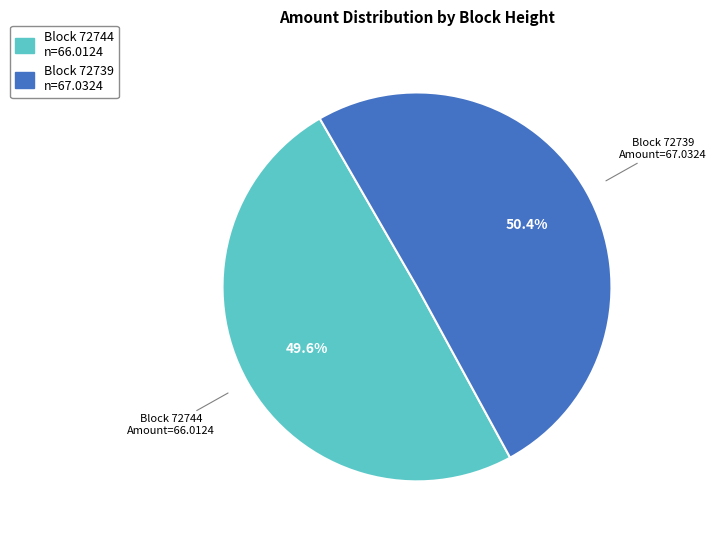

What portion of the pie excludes Block 72744 Amount=66.0124?

50.4%